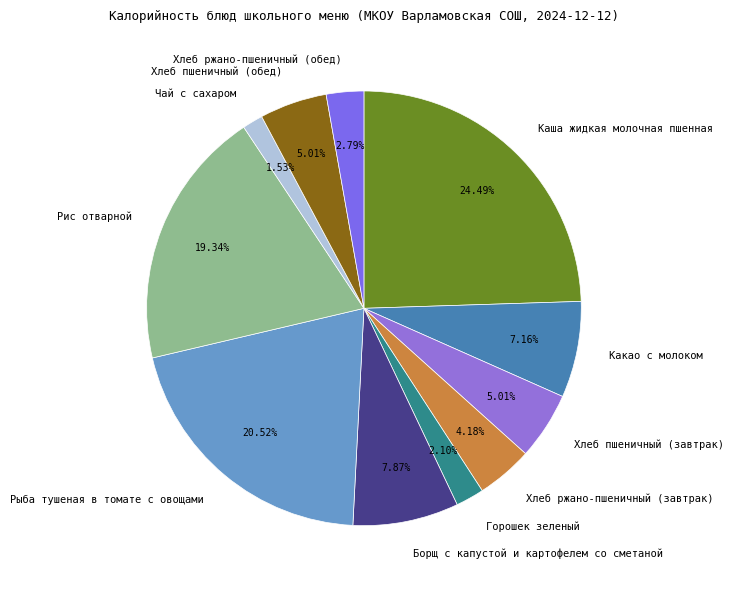

Approximately how many times larger is the value at Какао с молоком compared to Рыба тушеная в томате с овощами?

0.3